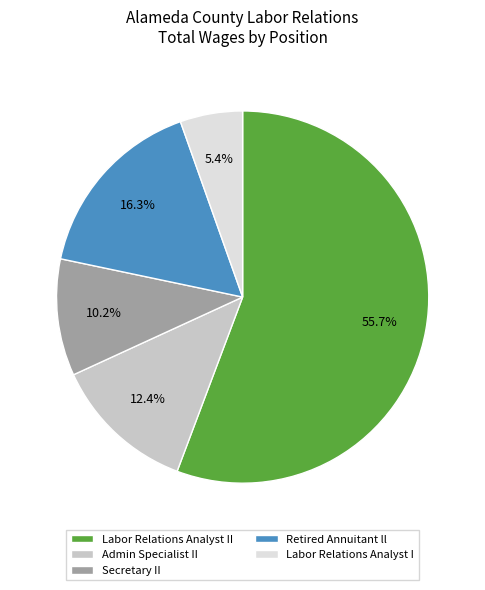

What is the majority slice?

Labor Relations Analyst II